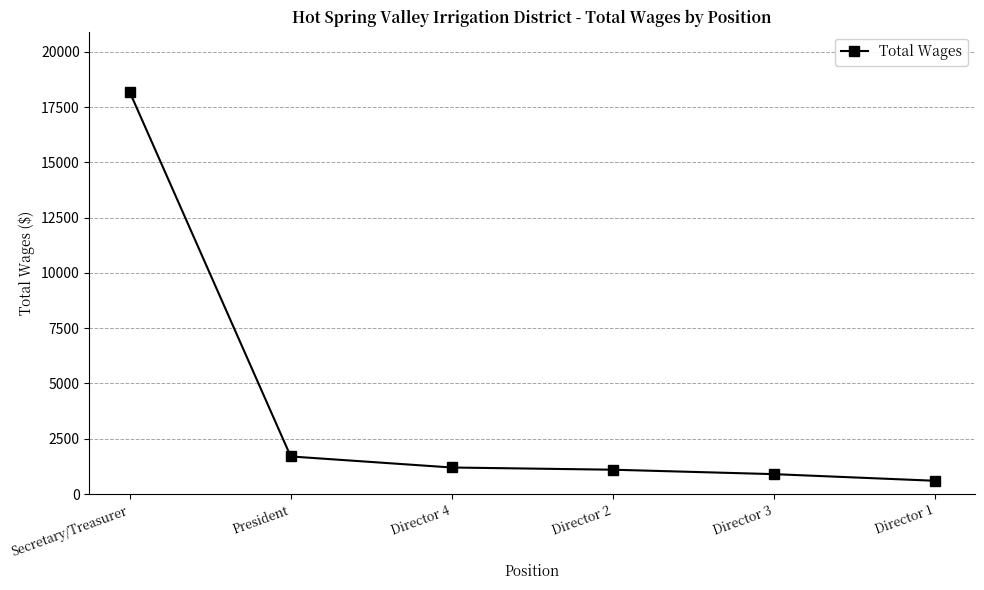

Is it true that the value at Secretary/Treasurer is 18186?

True